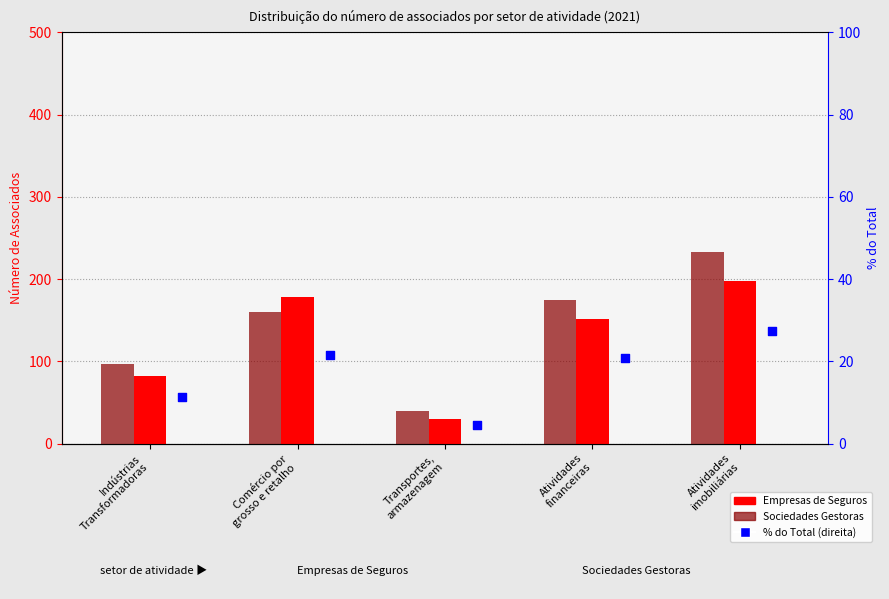

What is the total value across all series at Atividades
financeiras?

346.8